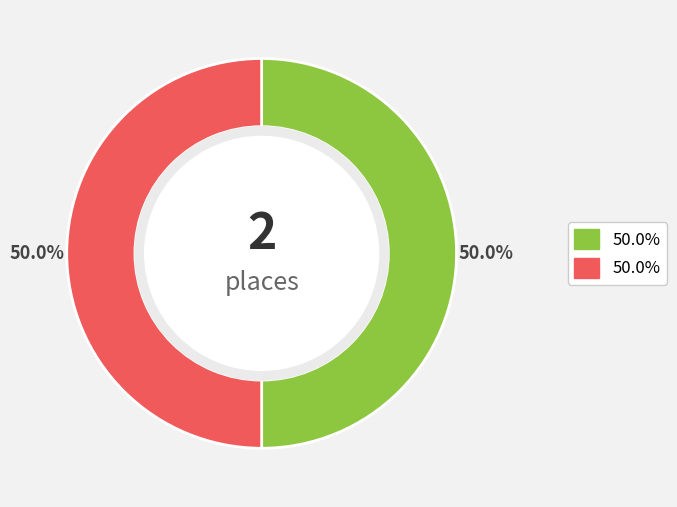

How many segments does this pie chart have?

2